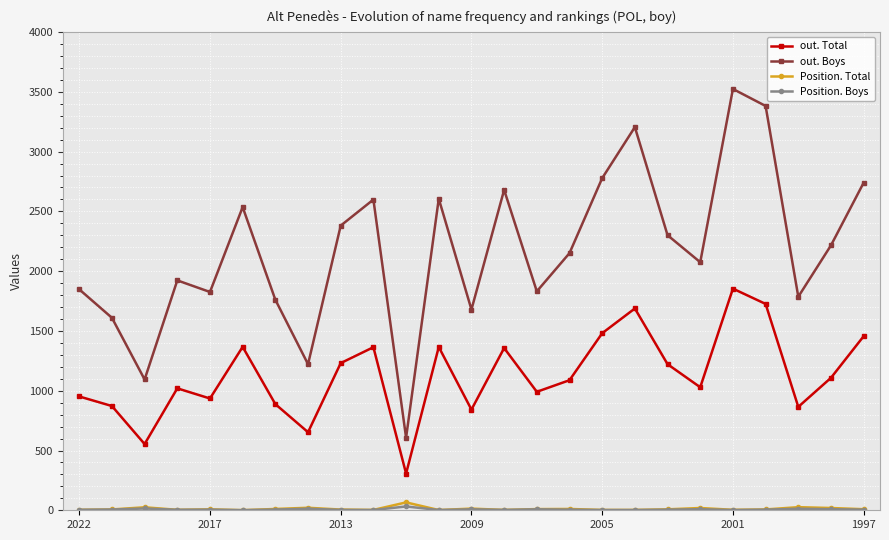

What is the greatest value displayed?

3524